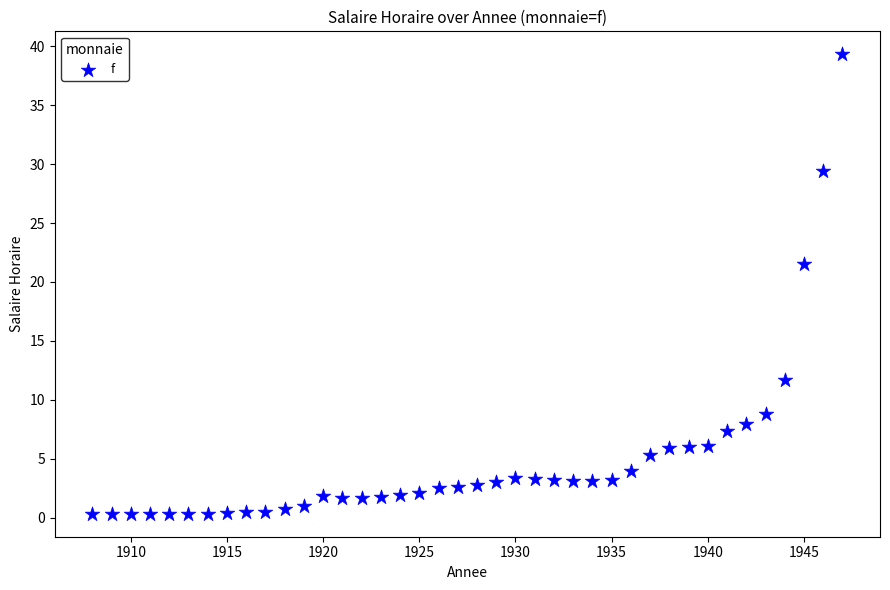

What Y value in the scatter plot is closest to 19?

21.5